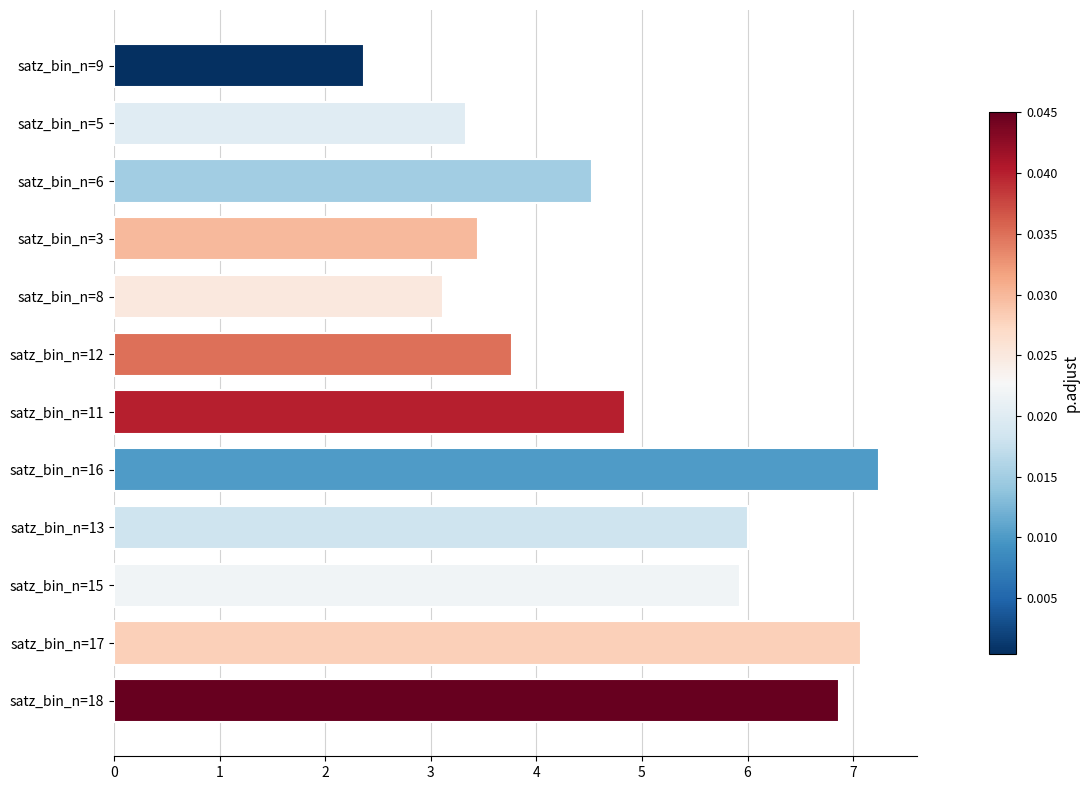

Reading top to bottom, extract all data points from this chart.

2.4	3.3	4.5	3.4	3.1	3.8	4.8	7.2	6.0	5.9	7.1	6.9